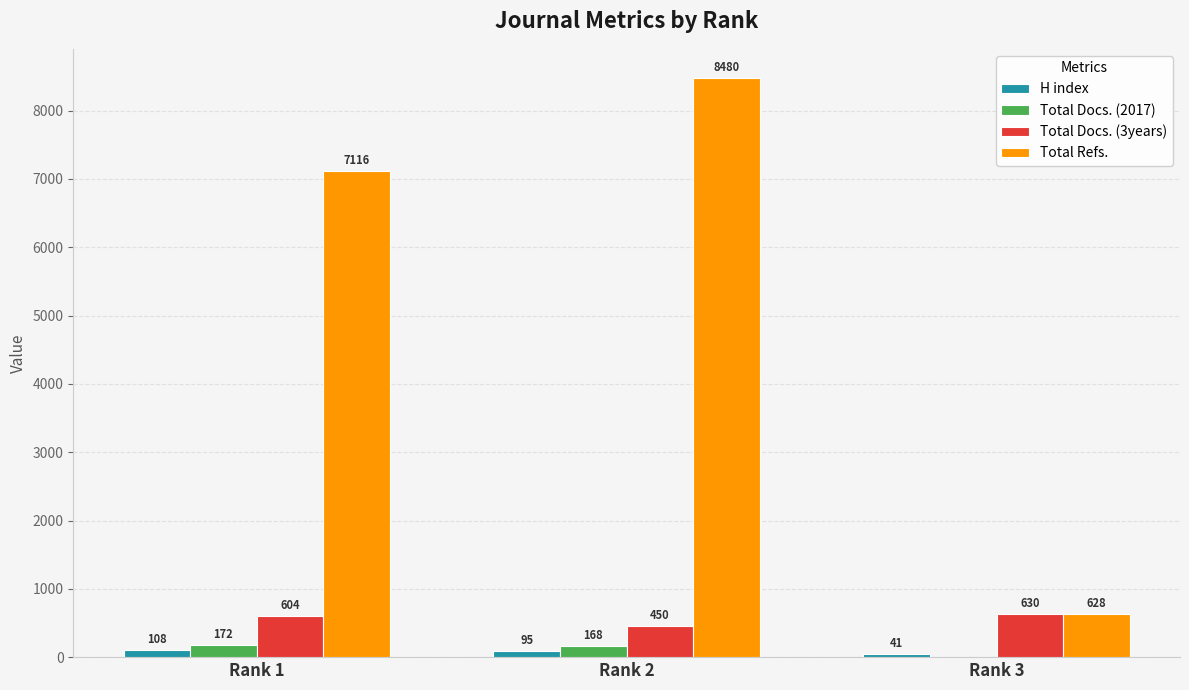

Which category has the highest value across all series?

Rank 2